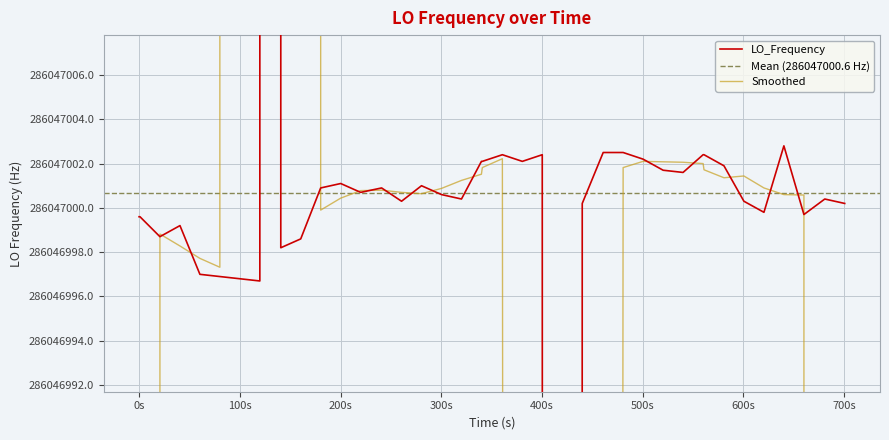

True or false: the data has more than 2 interior local peaks.

True